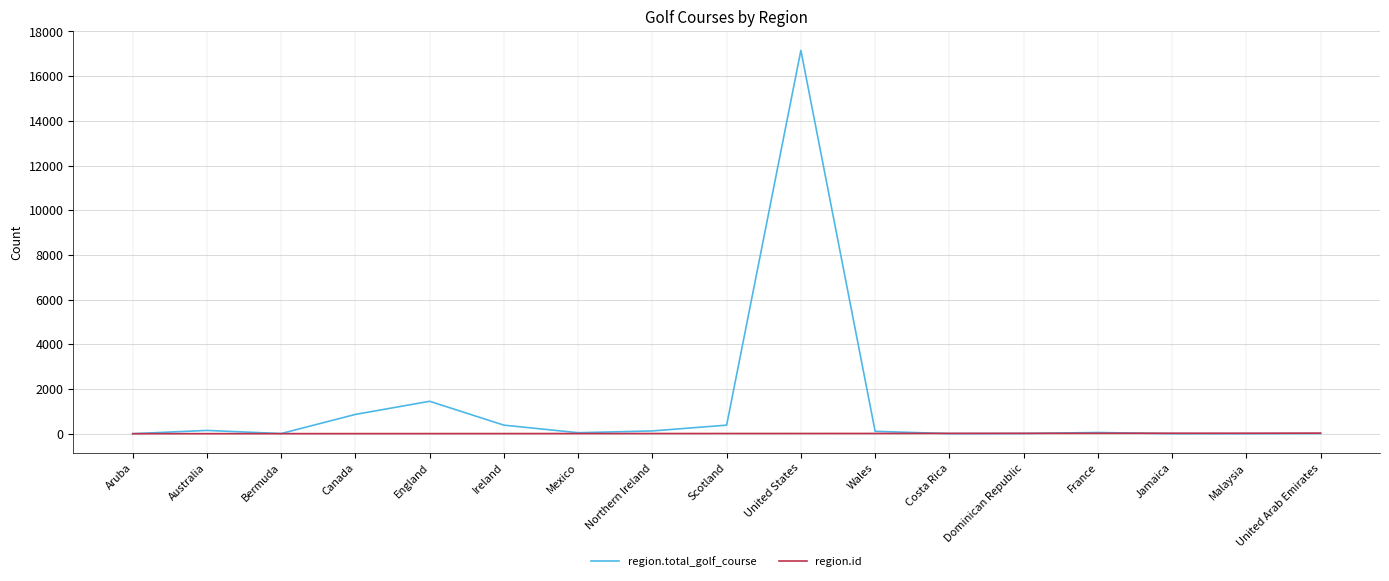

What is the average value of the region.id series?

11